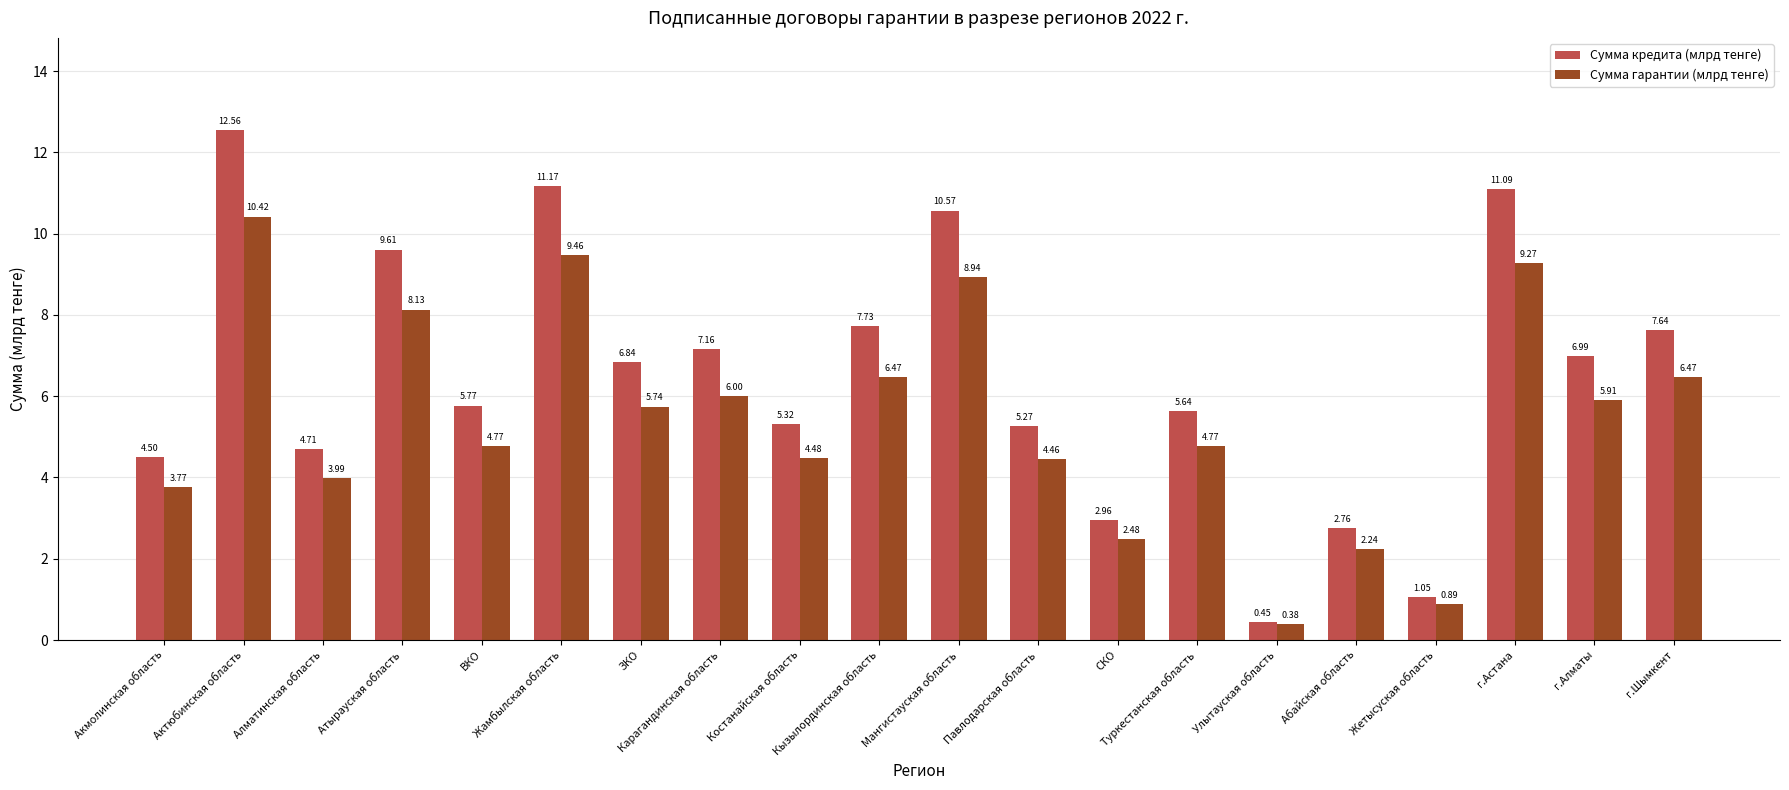

Rank the series by their average value, from highest to lowest.

Сумма кредита (млрд тенге), Сумма гарантии (млрд тенге)